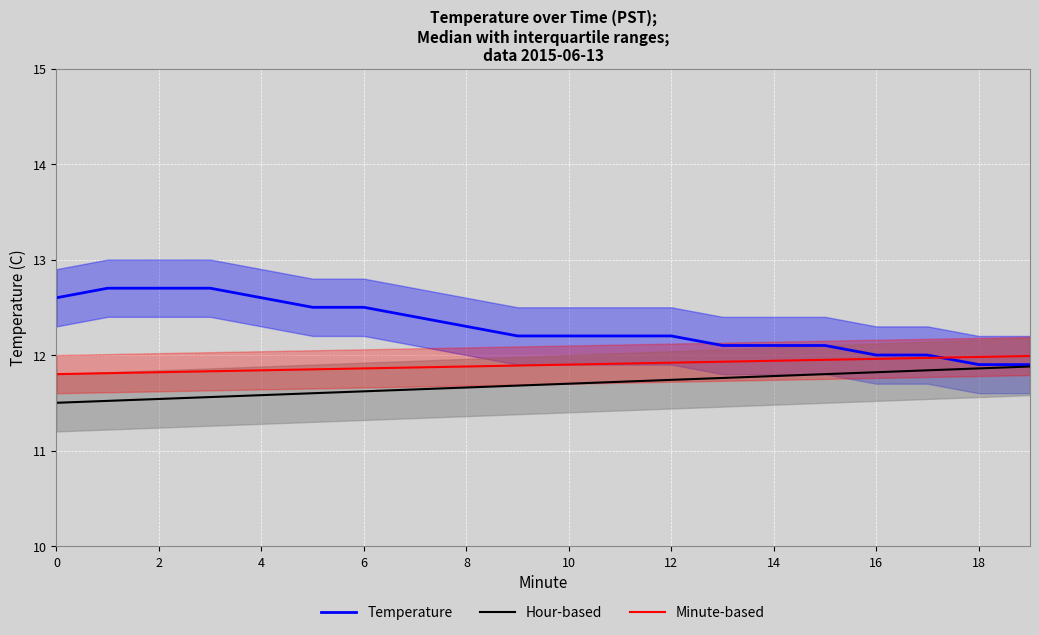

True or false: Temperature has a value of 12.7 at 2.

True